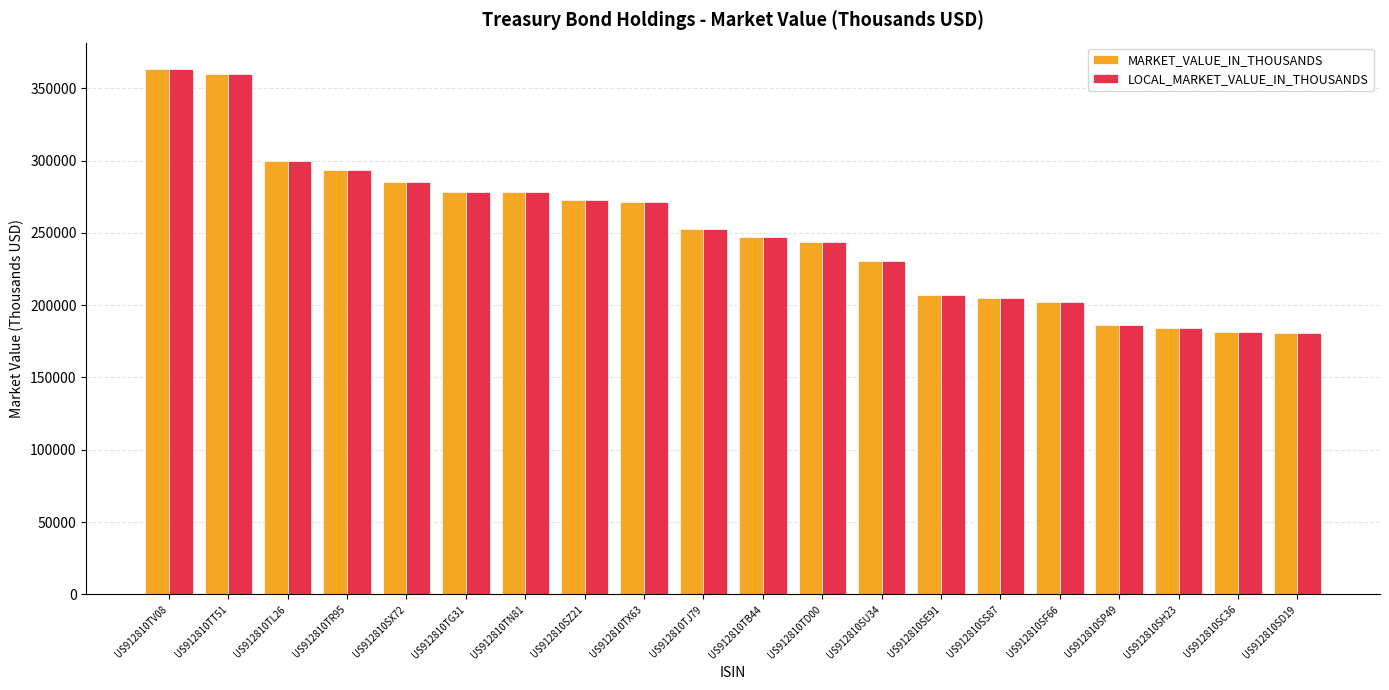

What is the average value of the LOCAL_MARKET_VALUE_IN_THOUSANDS series?

251113